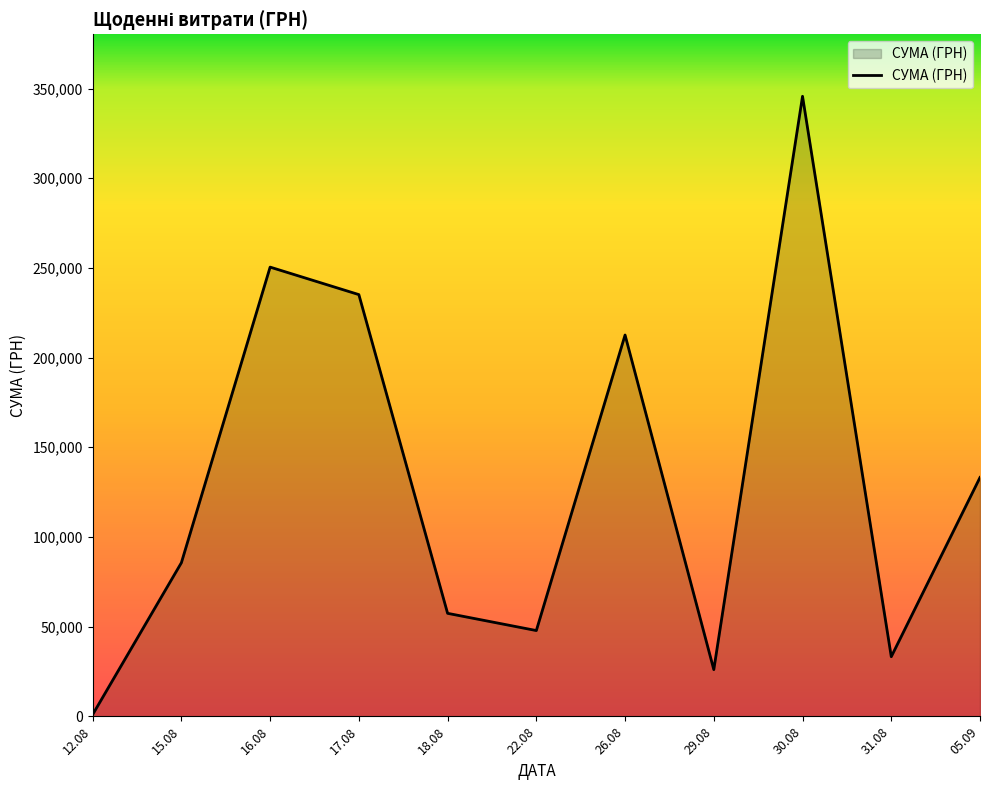

List the labels in order of value, smallest first.

12.08, 29.08, 31.08, 22.08, 18.08, 15.08, 05.09, 26.08, 17.08, 16.08, 30.08